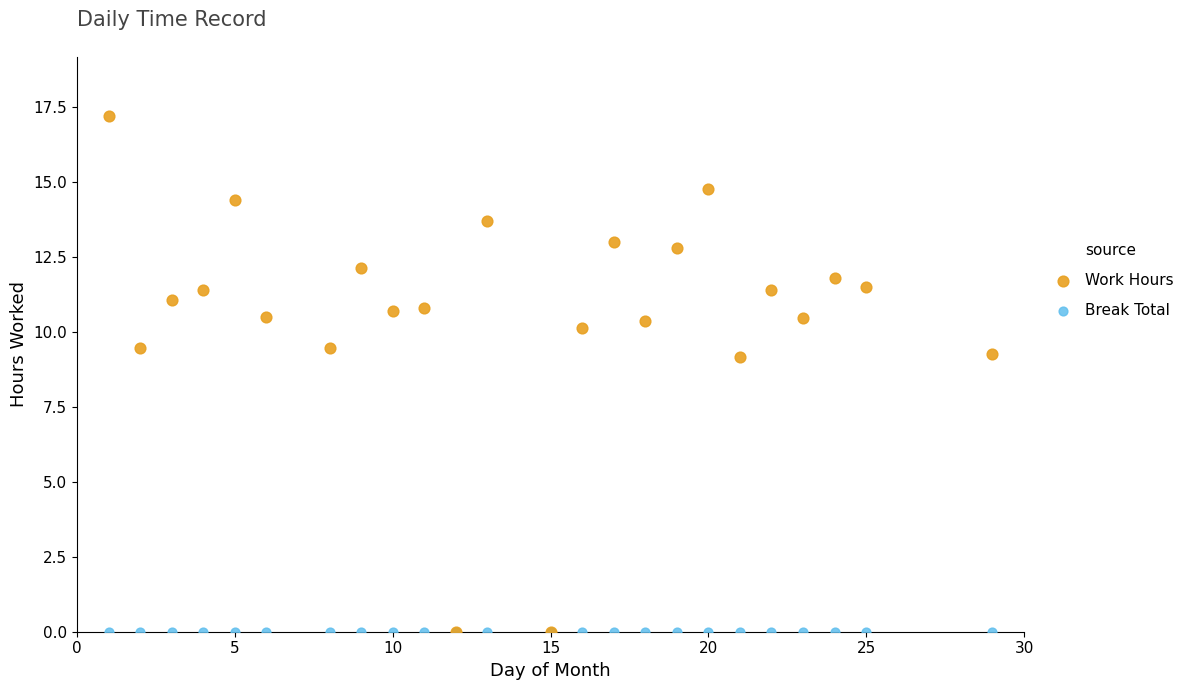

What are all the series names shown in the legend?

Work Hours, Break Total